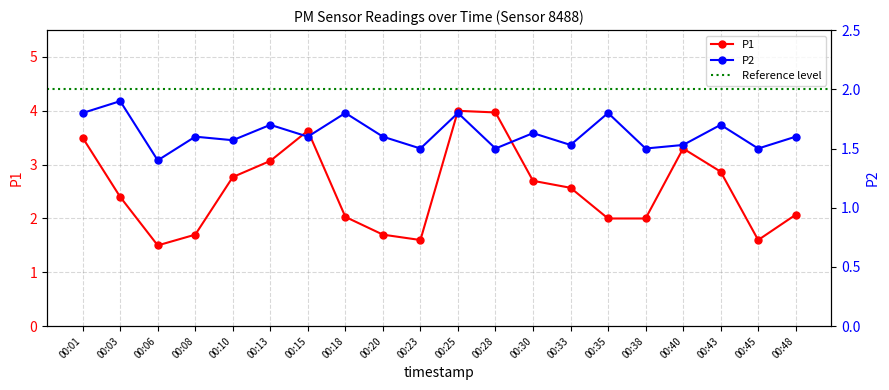

Rank the categories by P1 value from lowest to highest.

00:06, 00:23, 00:45, 00:08, 00:20, 00:35, 00:38, 00:18, 00:48, 00:03, 00:33, 00:30, 00:10, 00:43, 00:13, 00:40, 00:01, 00:15, 00:28, 00:25